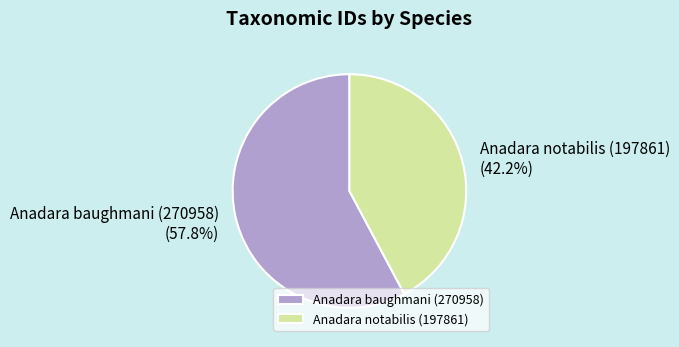

Which category has the smallest portion of the pie?

Anadara notabilis (197861)